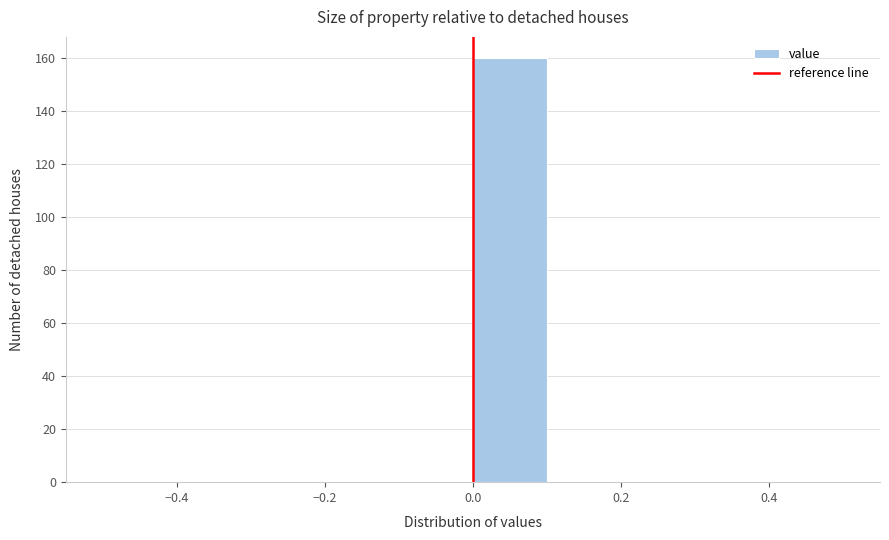

How tall is the bar that spans 0.0 to 0.1 on the x-axis? The values are not printed on the chart, so give them approximately, as read against the axis.

160